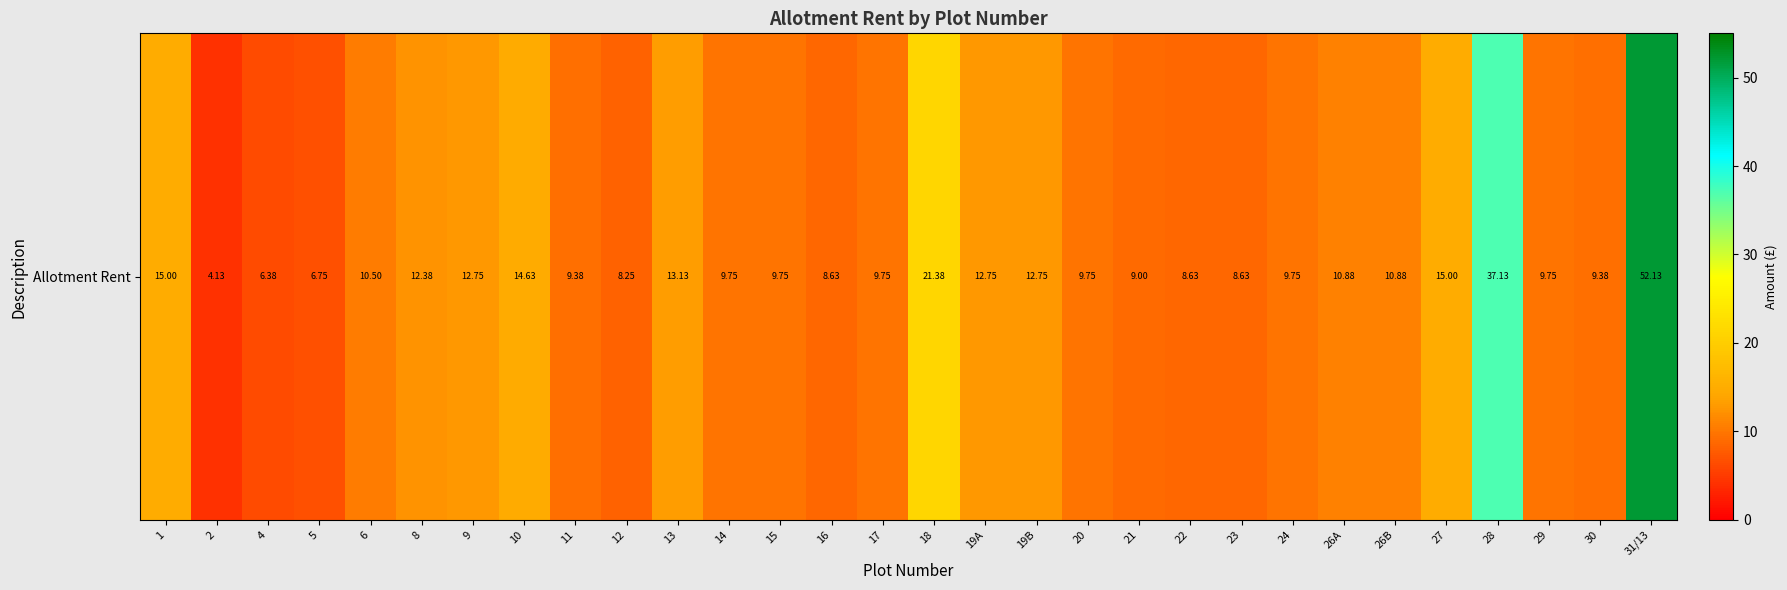

Which label corresponds to the smallest value in the chart?

2